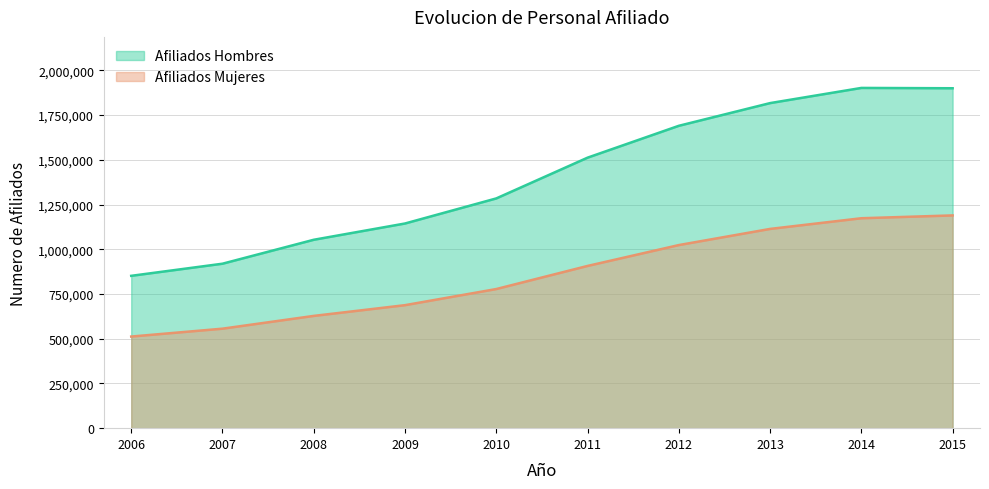

What is the value of the Afiliados Hombres point at the 5th from the left?

1284147